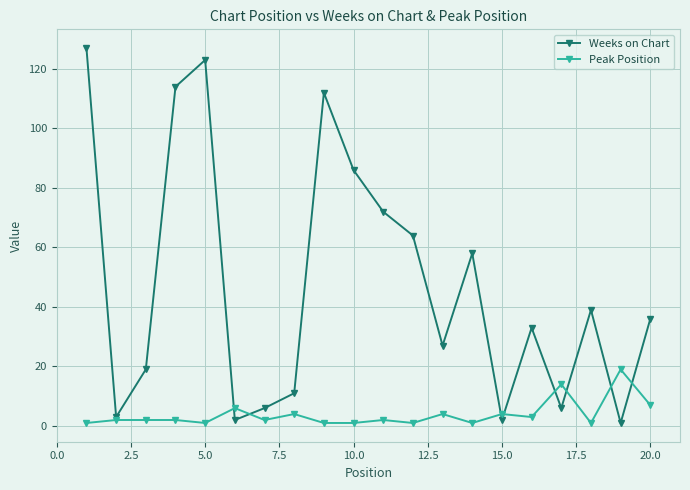

Which series has the widest spread of values?

Weeks on Chart